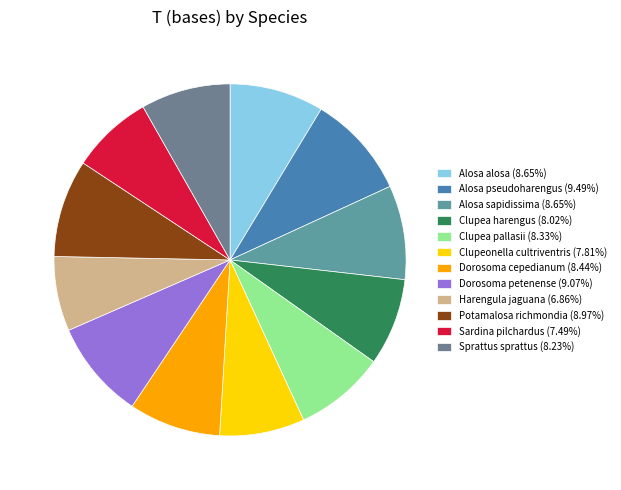

Between Sprattus sprattus and Dorosoma petenense, which is larger?

Dorosoma petenense